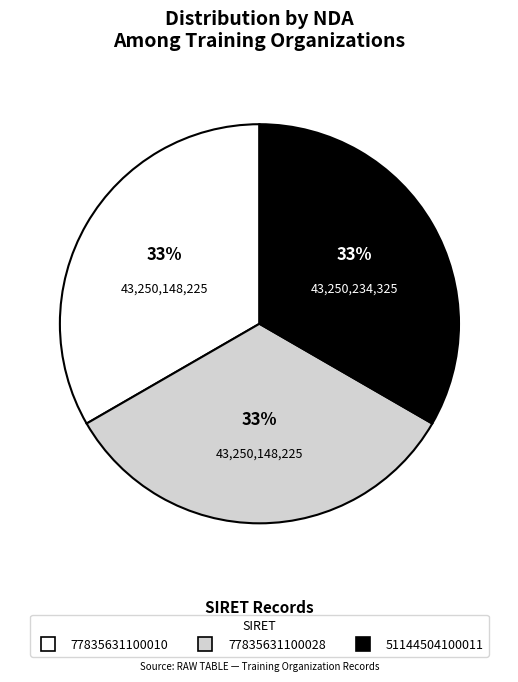

To the nearest percent, what is the combined percentage of 77835631100028 and 77835631100010?

67%